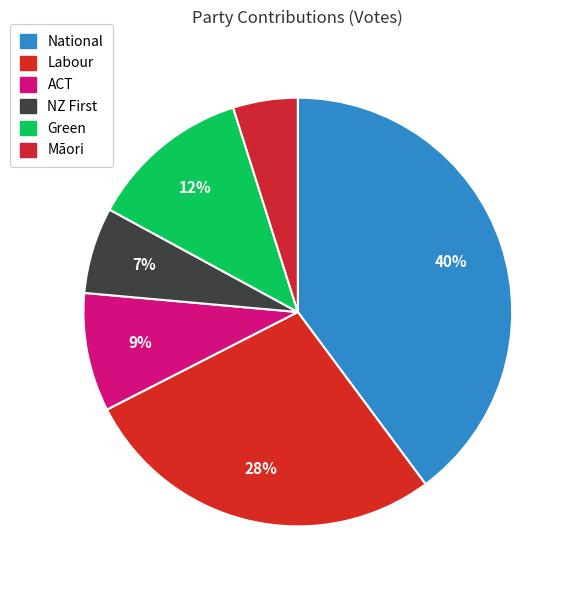

Rank the categories by value from lowest to highest.

Māori, NZ First, ACT, Green, Labour, National